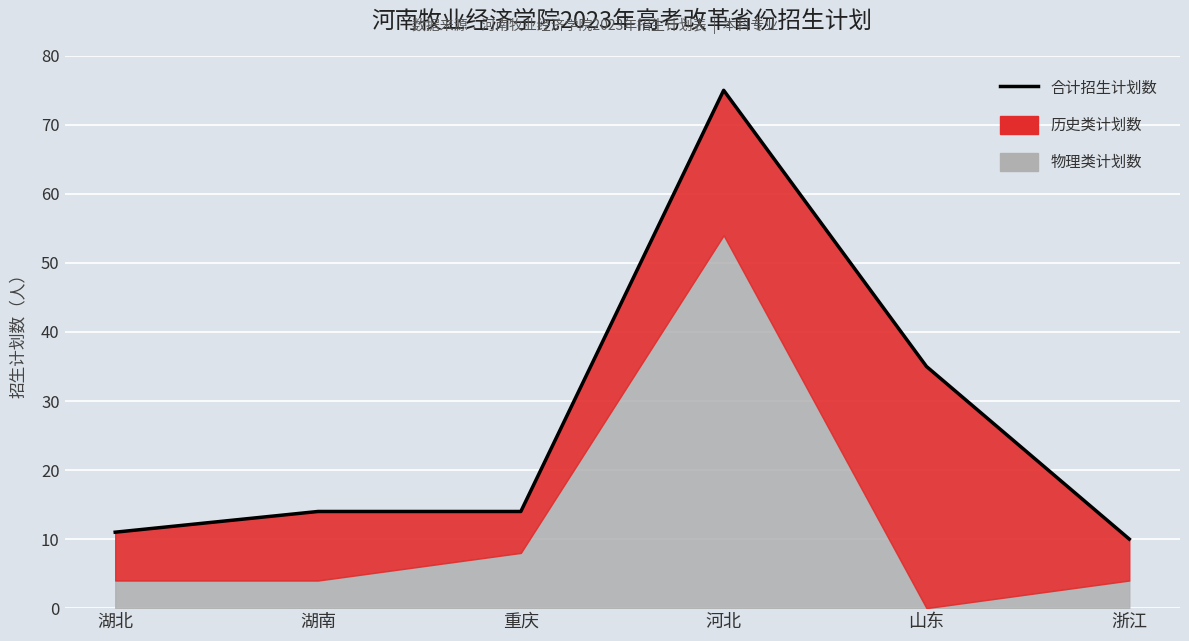

Rank the categories by value from highest to lowest.

河北, 山东, 湖南, 重庆, 湖北, 浙江